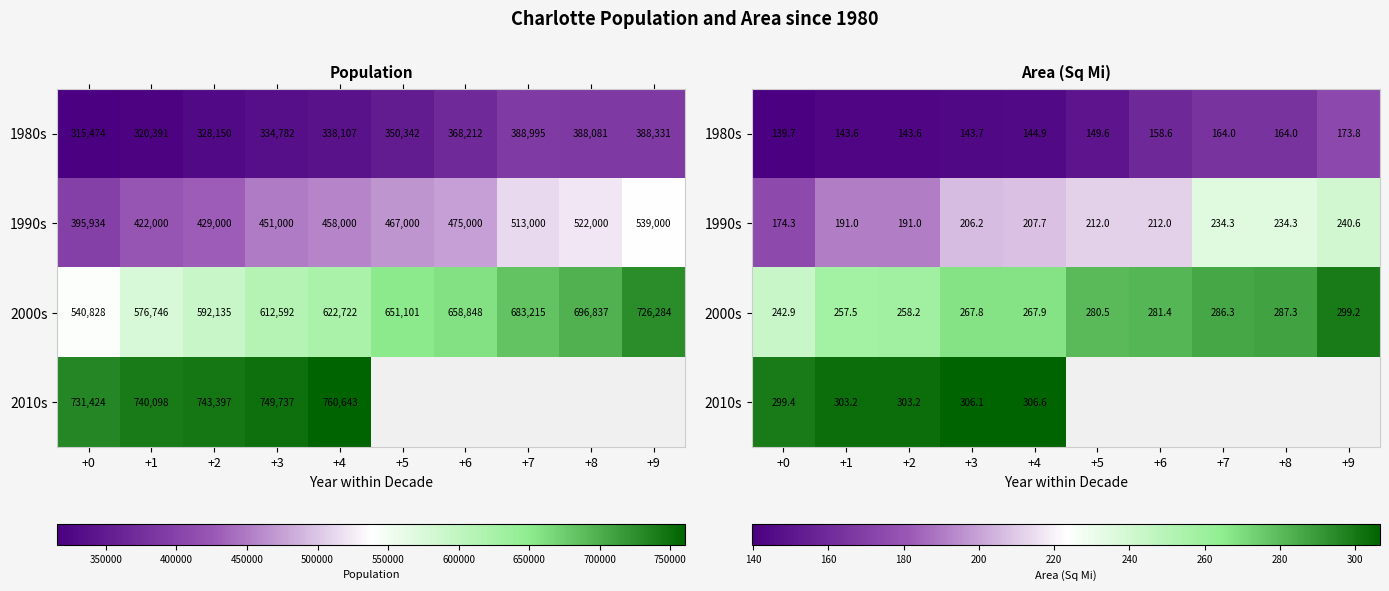

Between +1 and +6, which is larger?

+6